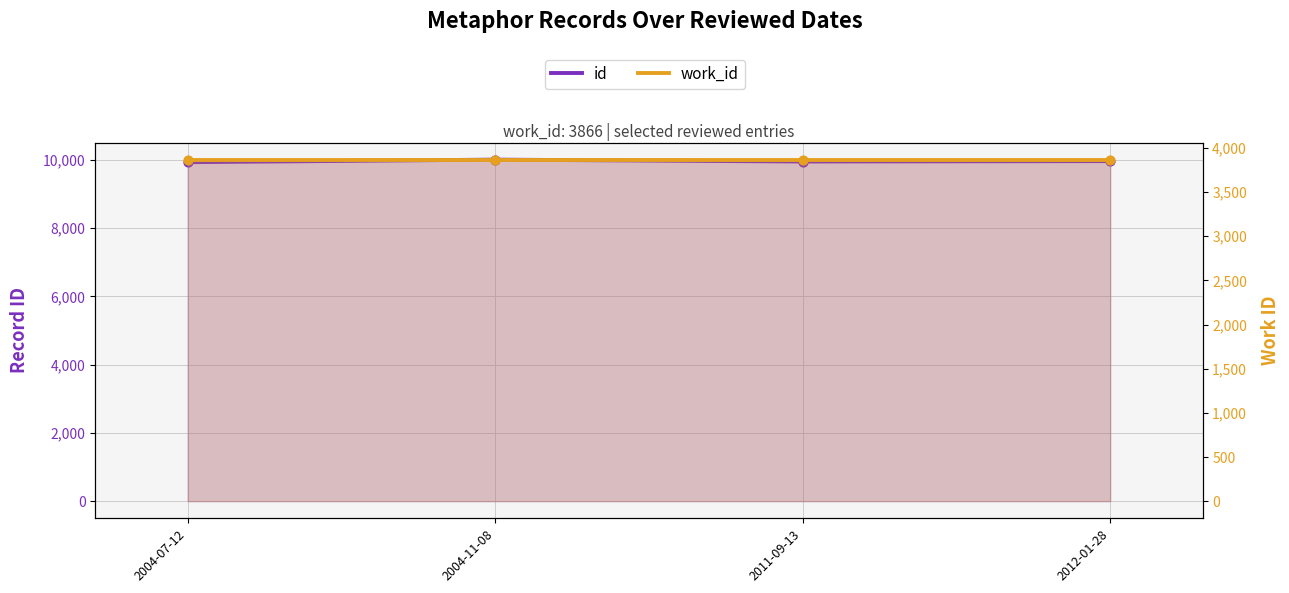

At which category is the sum across all series the highest?

2004-11-08